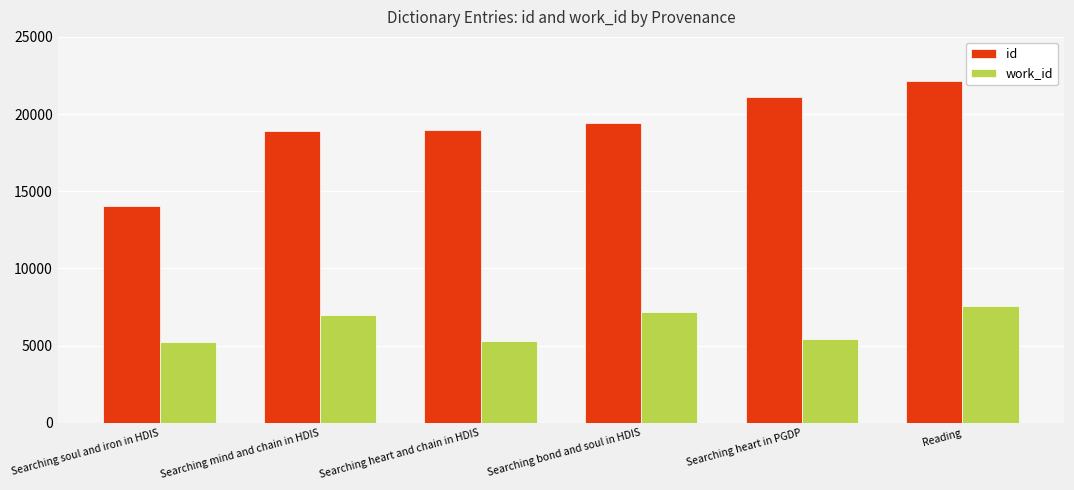

Does the chart contain stacked bars?

No